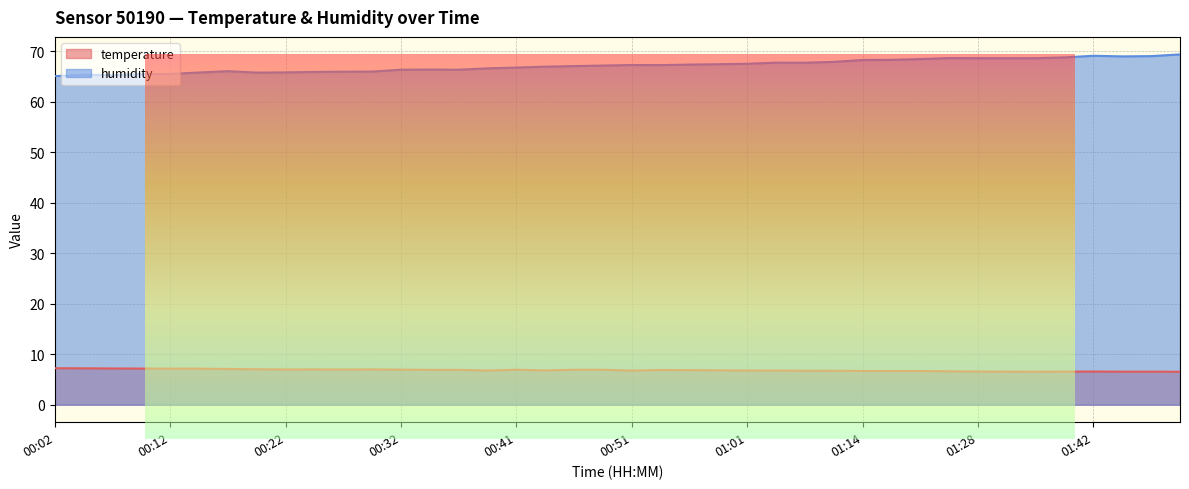

What position from the left is 00:32?

13